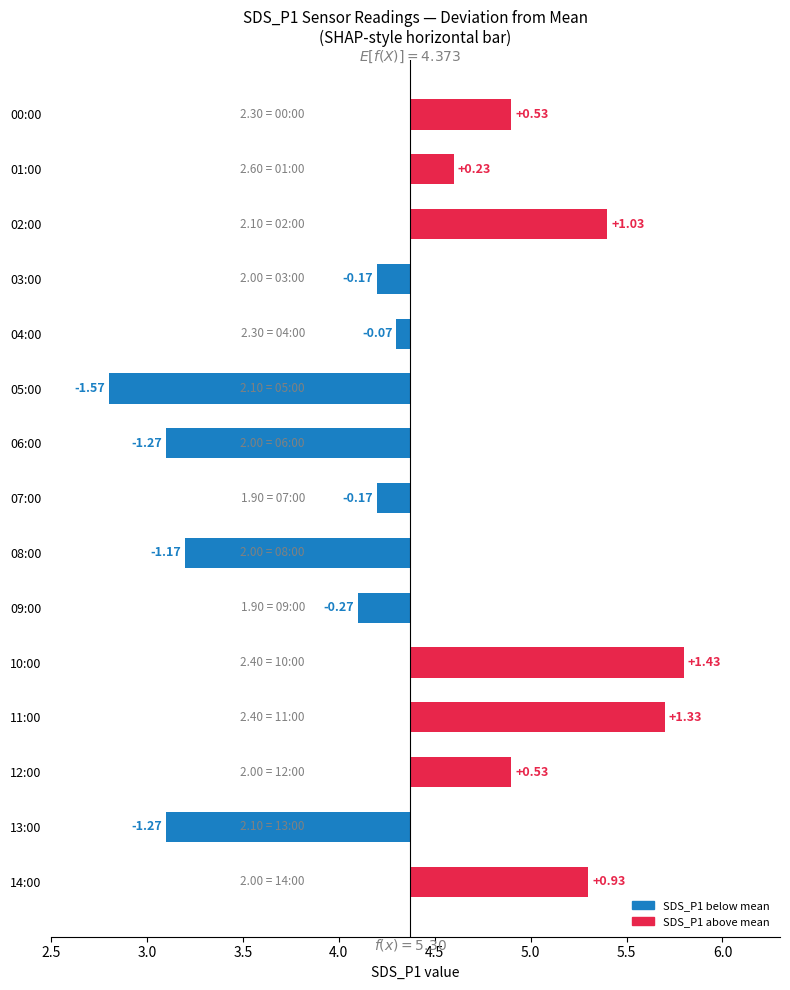

How many data points are less than 0?

8